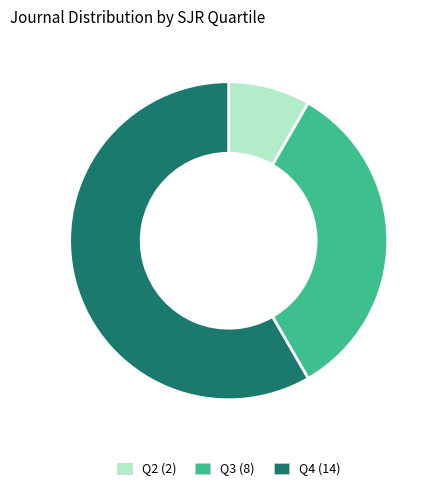

Is the sum of Q3 and Q4 greater than half?

Yes